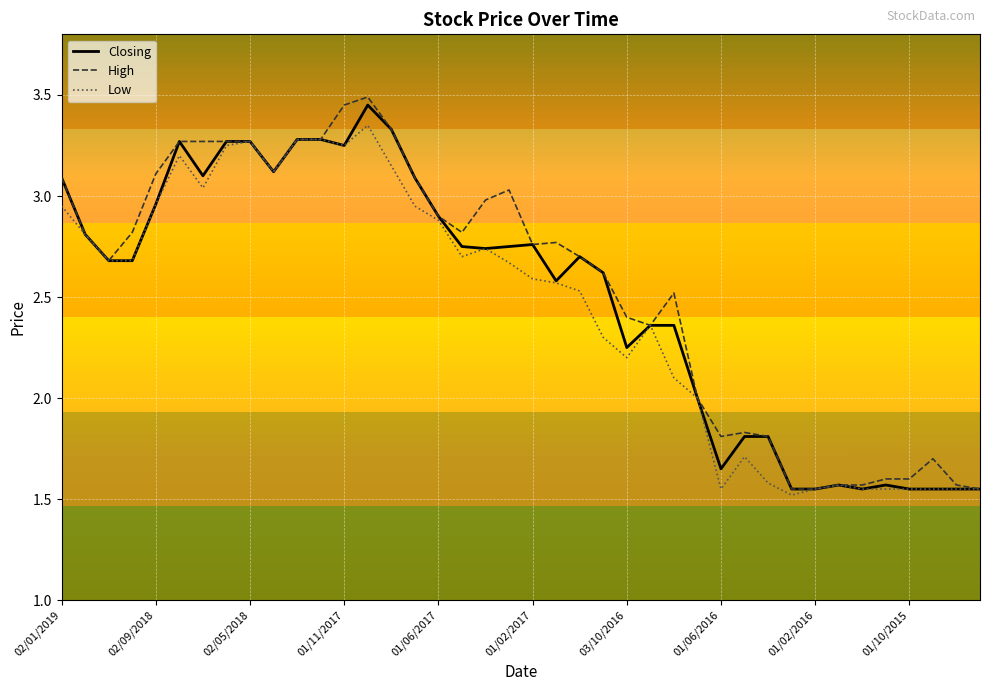

Which series has the largest range (max minus min)?

High